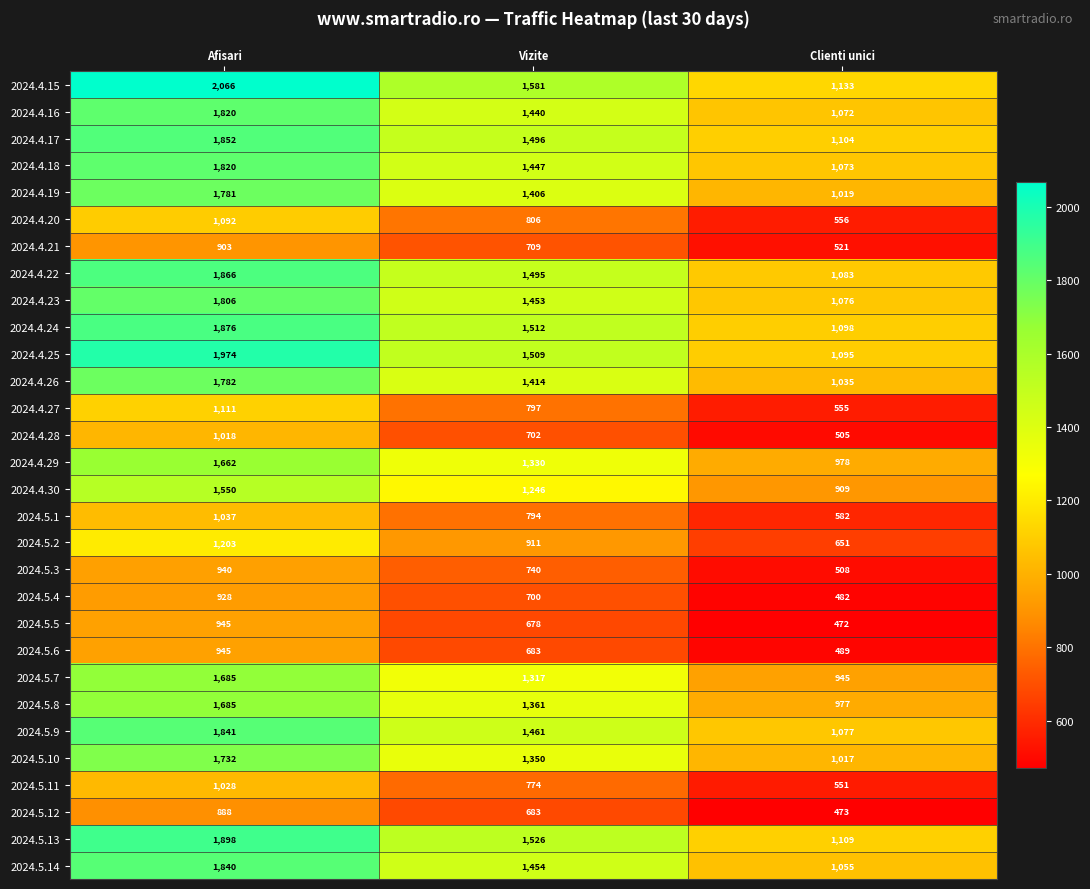

What is the average value of the 2024.4.16 series?

1444